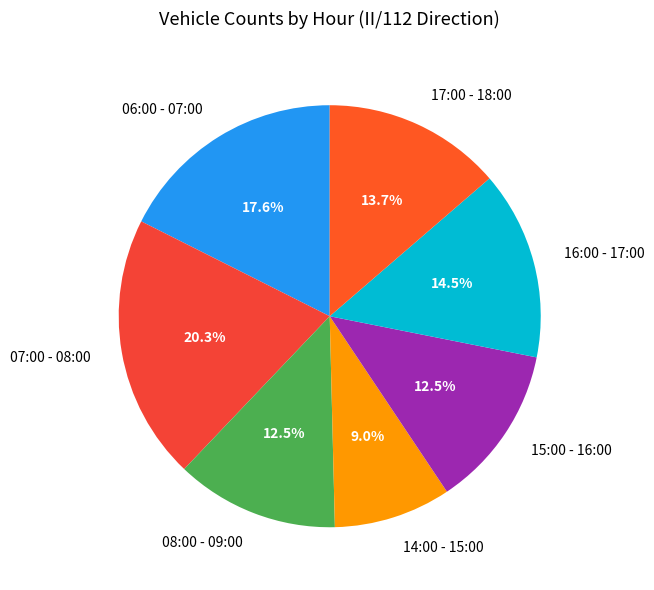

To the nearest percent, what is the difference between the 14:00 - 15:00 and 06:00 - 07:00 slice percentages?

9%